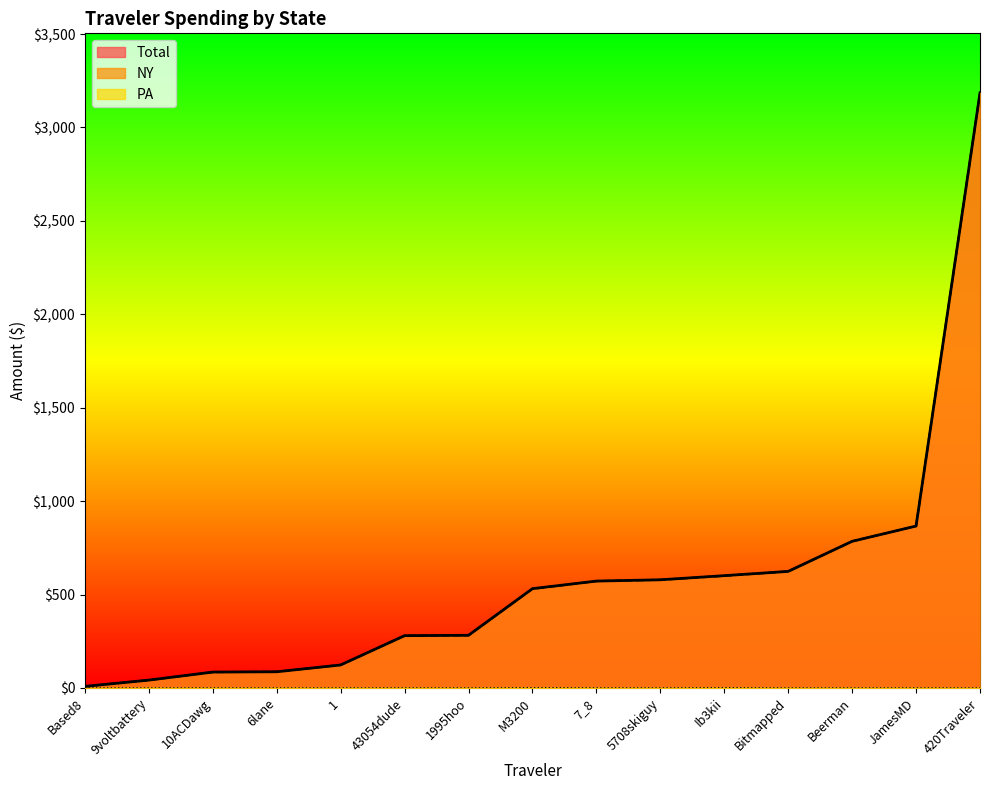

The NY series shows 3185.3 at 420Traveler. True or false?

True